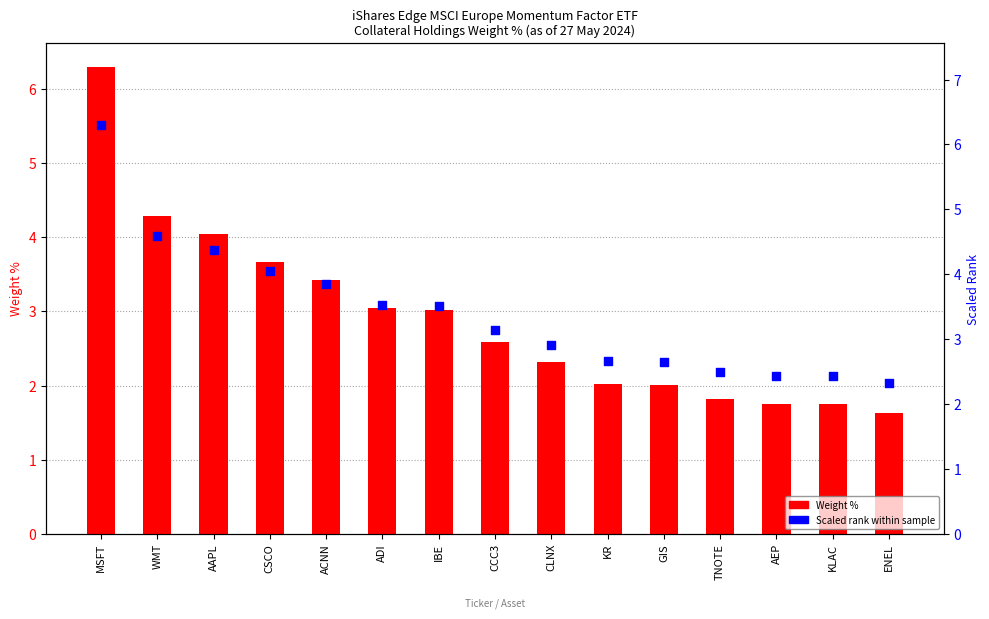

Which series contains the lowest Y value?

Weight %